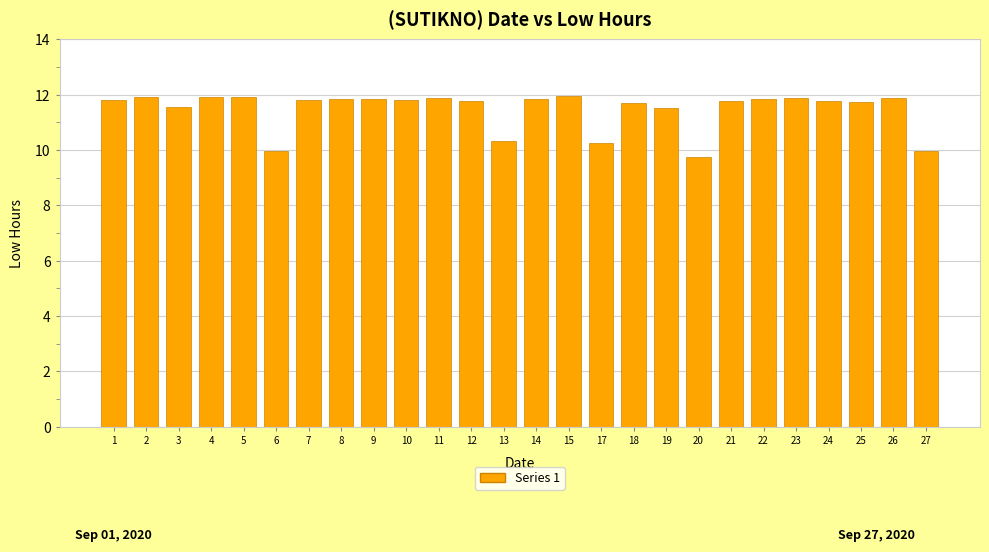

What is the average value?

11.5